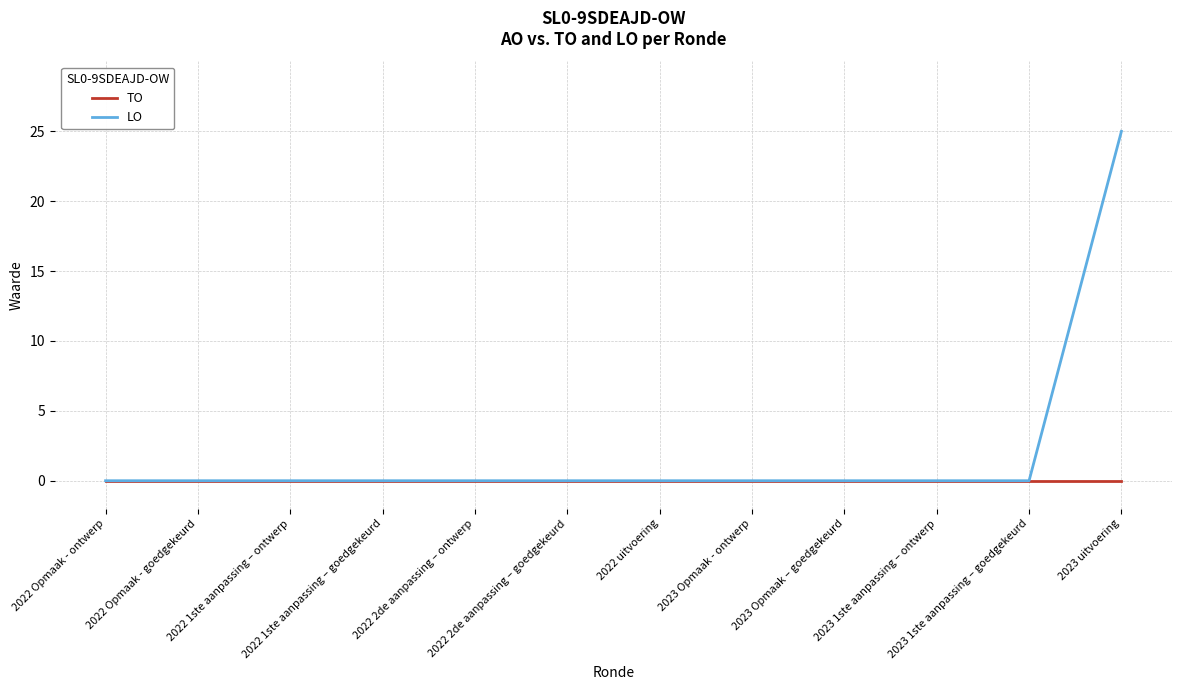

What are all the series names shown in the legend?

TO, LO